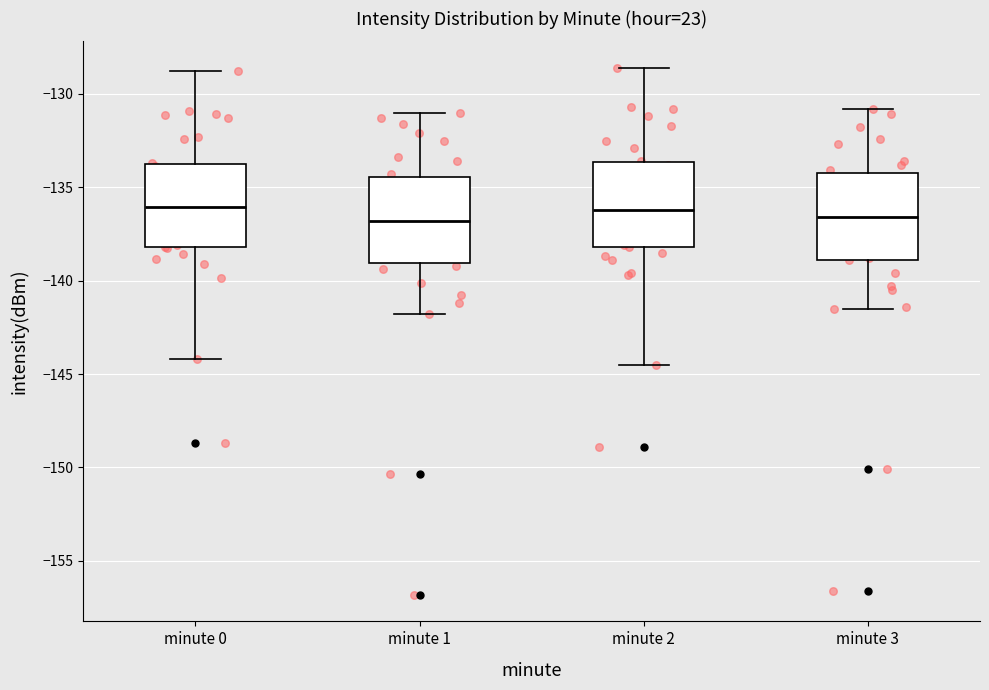

Reading left to right, read every box against the y-axis: the position of its median line, the range the box covers, and the ends of its whiskers. The values are not printed on the chart, so give them approximately, as read against the axis.

minute 0: median -136.0, box -138.0 to -133.5, whiskers -144.0 to -129.0
minute 1: median -137.0, box -139.0 to -134.5, whiskers -142.0 to -131.0
minute 2: median -136.0, box -138.0 to -133.5, whiskers -144.5 to -128.5
minute 3: median -136.5, box -139.0 to -134.0, whiskers -141.5 to -131.0